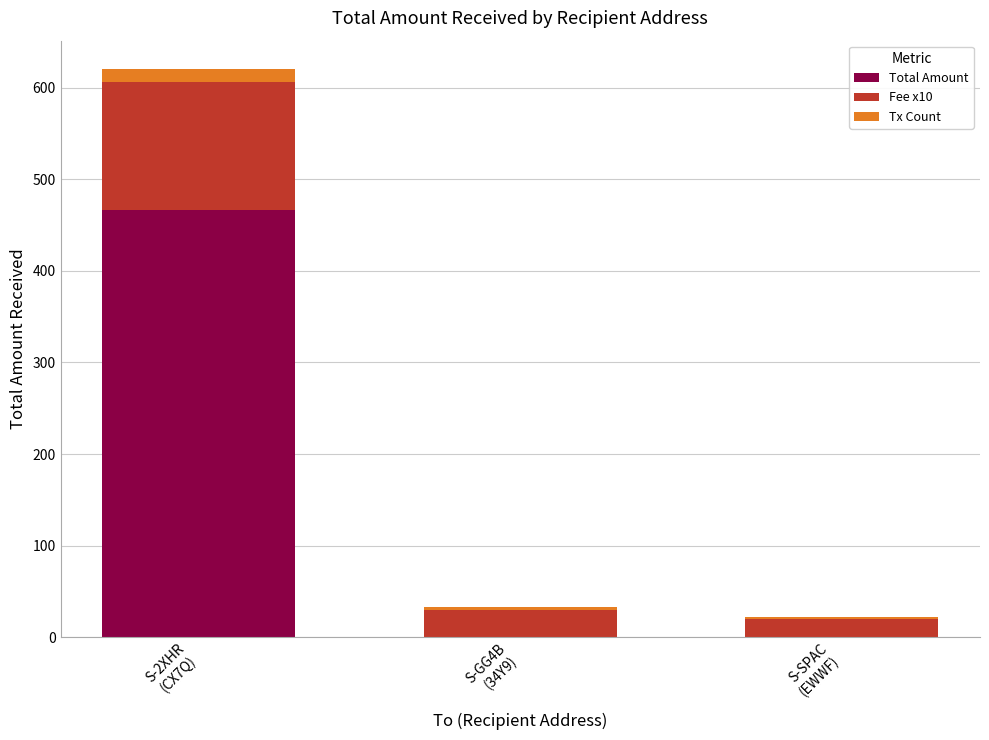

What is the highest value of the Total Amount series?

466.3